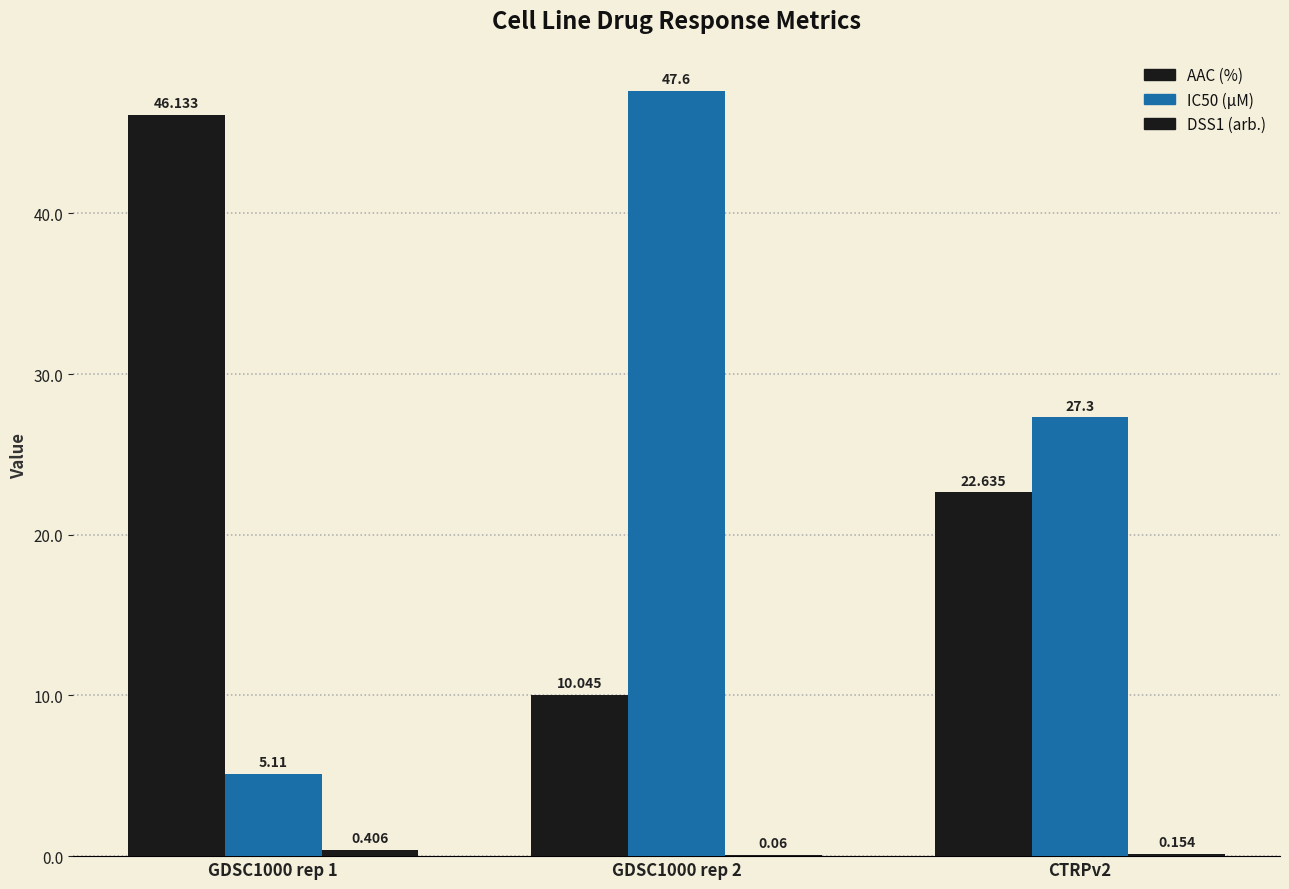

The AAC (%) series shows 46.1 at GDSC1000 rep 1. True or false?

True